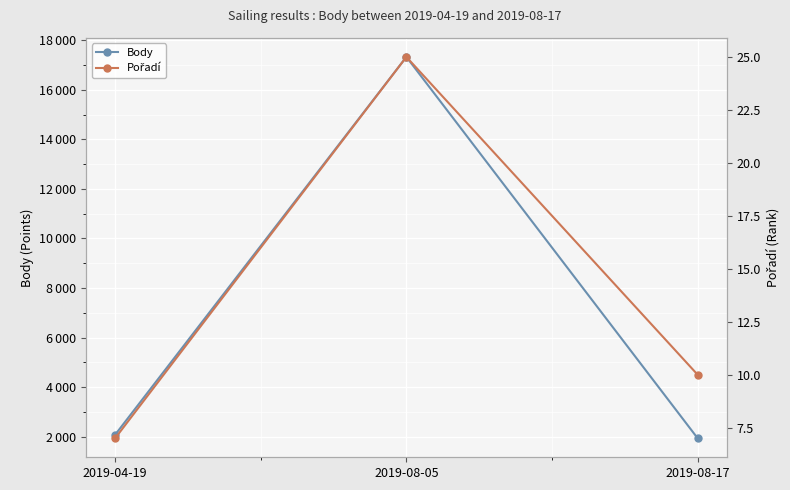

The Body series shows 2081 at 2019-04-19. True or false?

True